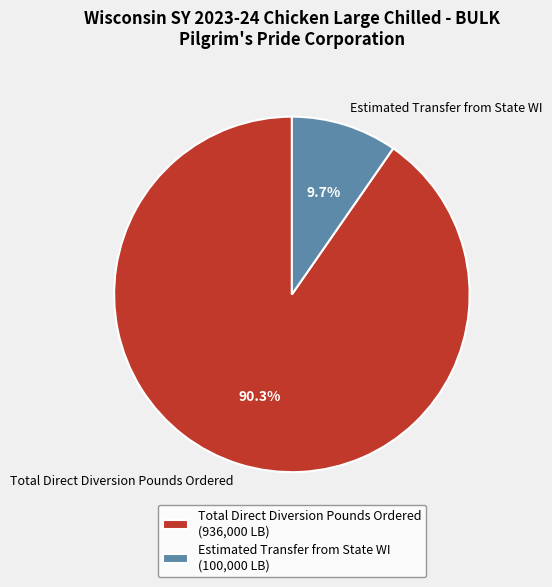

To the nearest percent, what is the combined percentage of Estimated Transfer from State WI and Total Direct Diversion Pounds Ordered?

100%